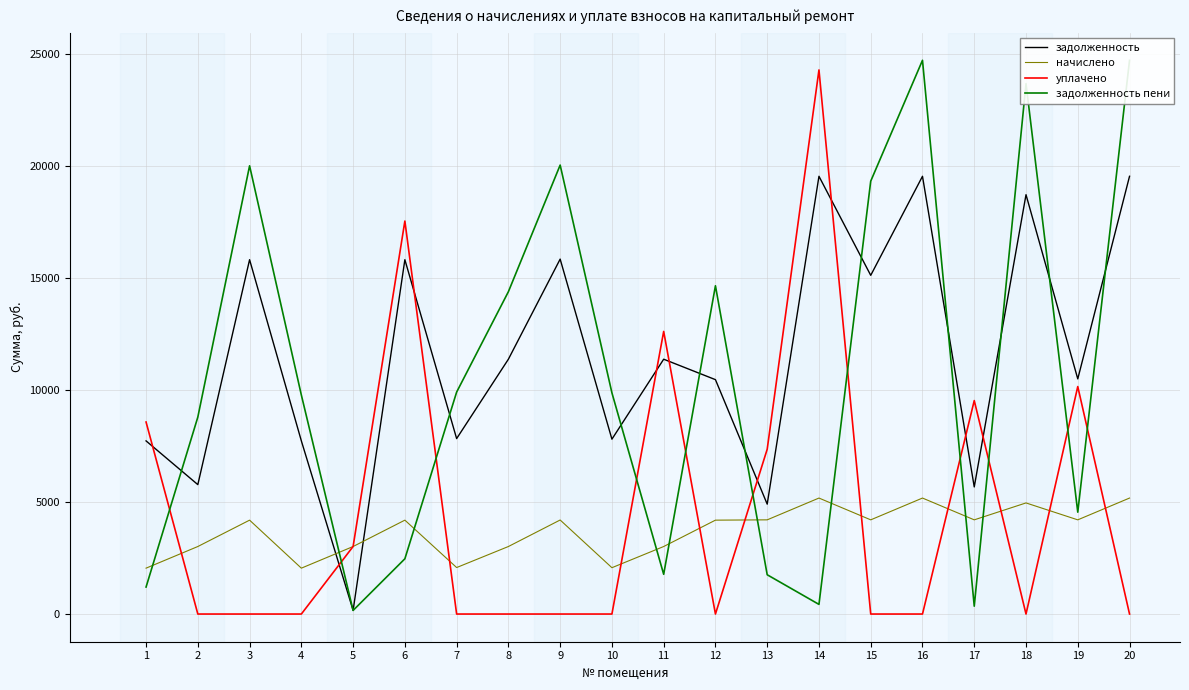

How many categories are shown in the chart?

20